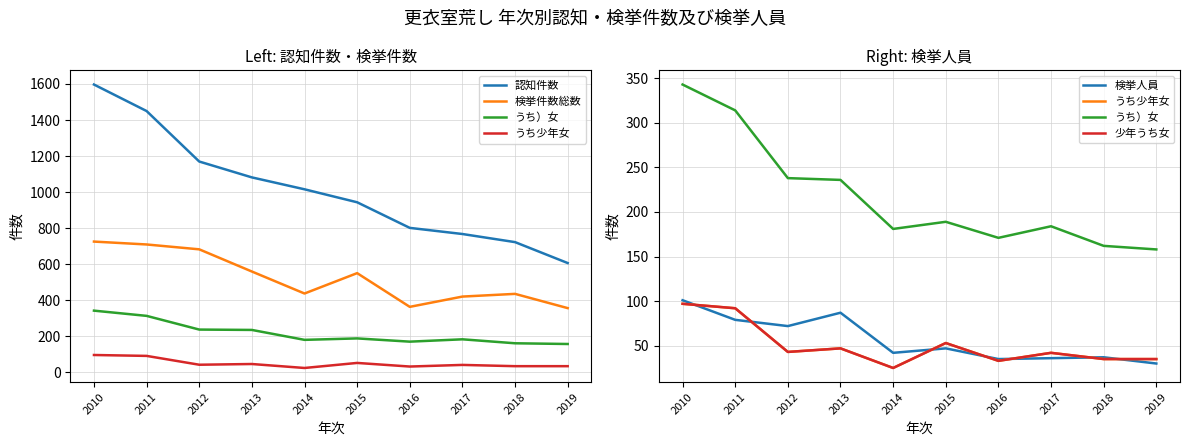

What value does the うち）女 series have at 2015?

189